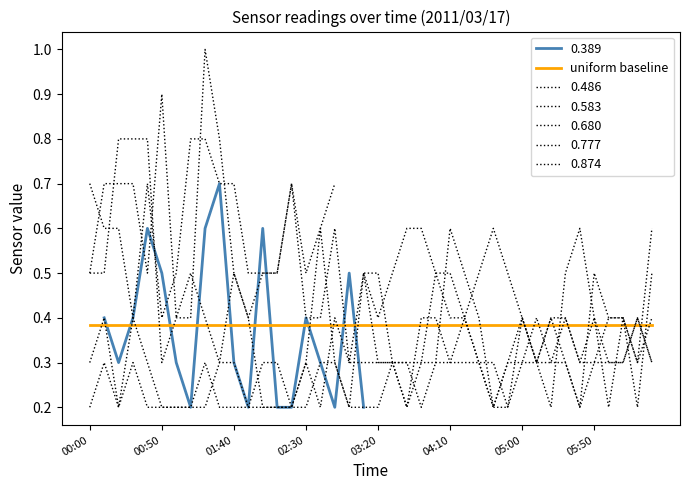

What is the difference between the maximum and minimum values in the 0.777 series?

0.8